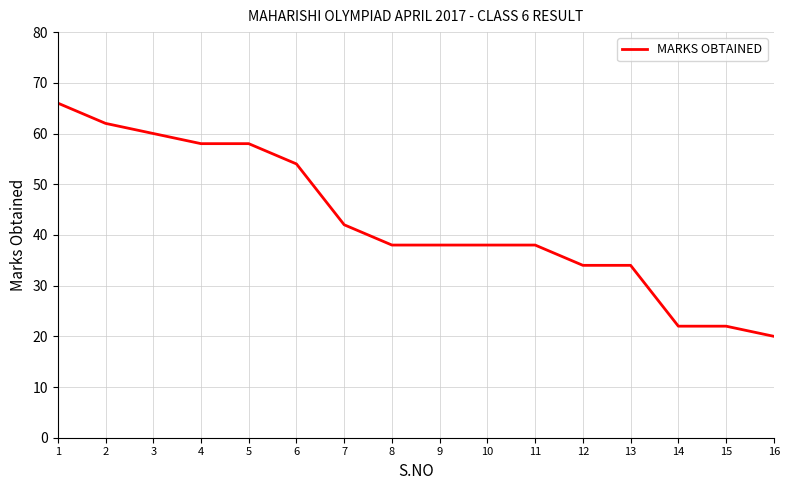

True or false: the data shows 45 at 12.

False